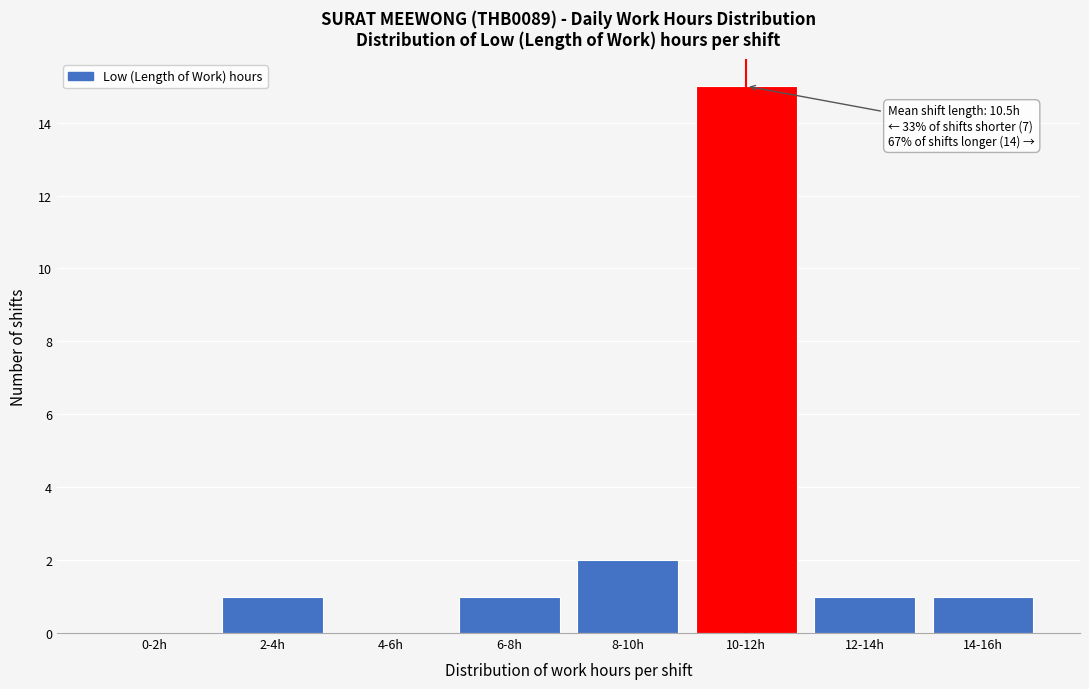

Reading left to right, transcribe all the data shown in this chart.

0-2h=0	2-4h=1	4-6h=0	6-8h=1	8-10h=2	10-12h=15	12-14h=1	14-16h=1